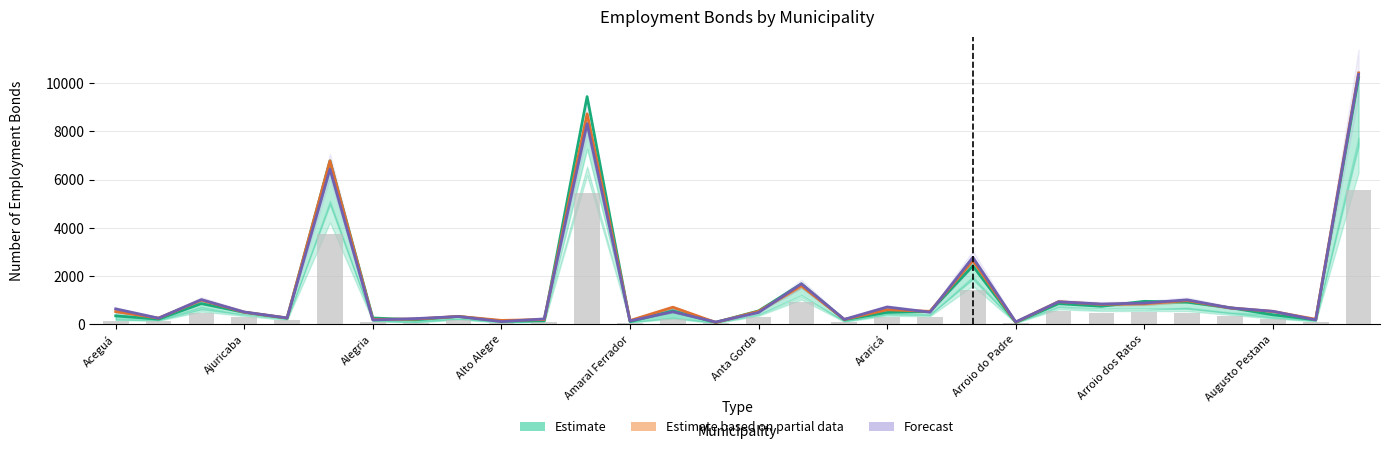

The Forecast series shows 243.0 at Arroio do Padre. True or false?

True